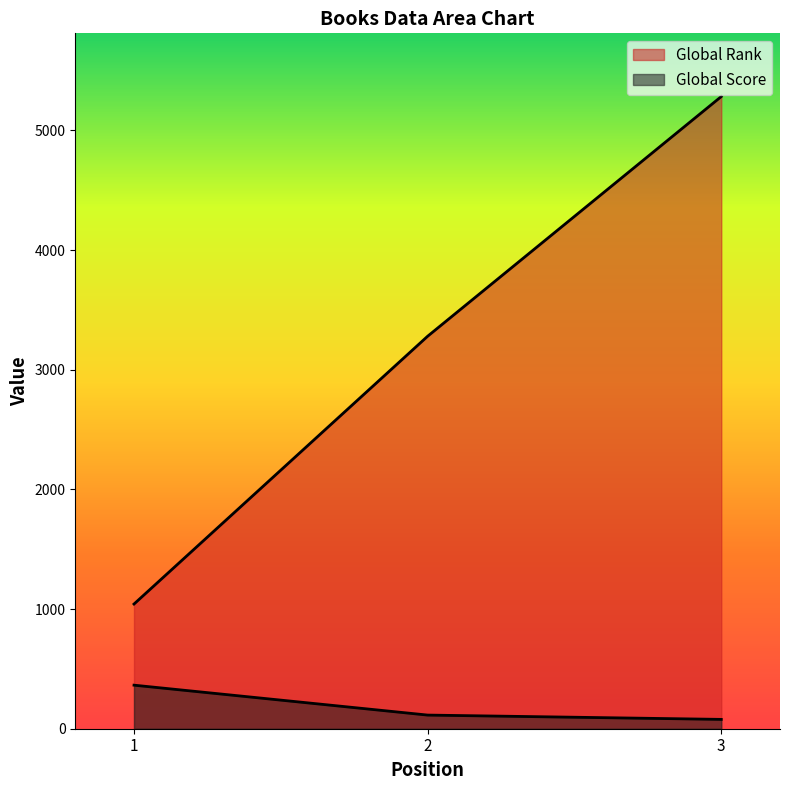

What is the maximum value shown in the chart?

5283